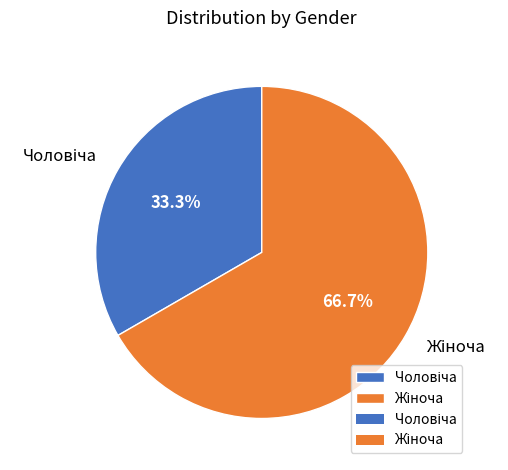

How many segments does this pie chart have?

2